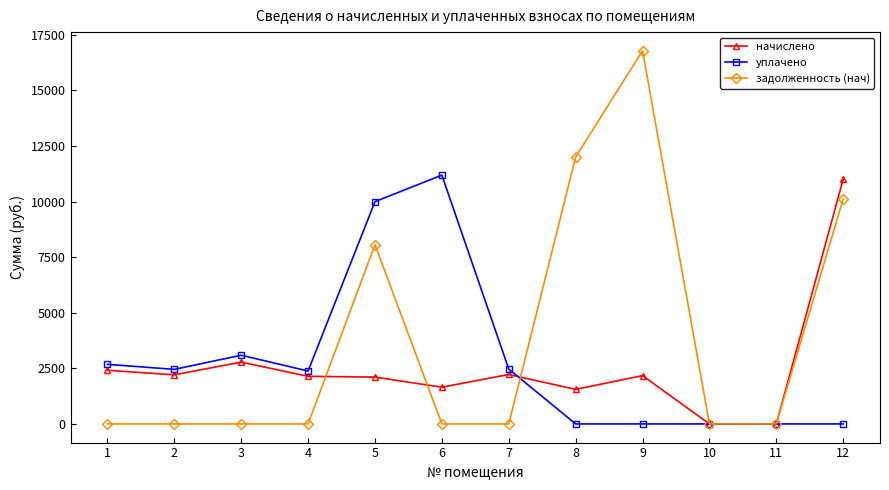

Does the chart display data point markers on the line(s)?

Yes